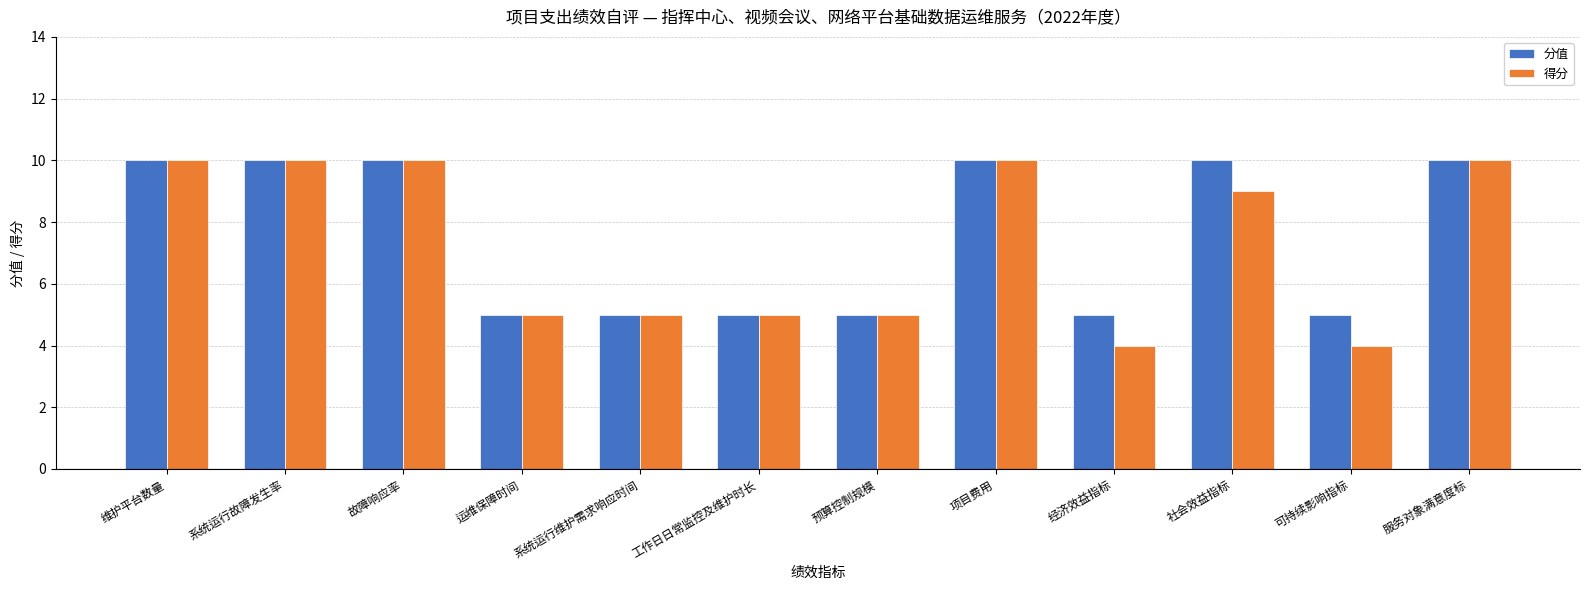

Reading right to left, extract all data points from this chart.

分值: 10	5	10	5	10	5	5	5	5	10	10	10
得分: 10	4	9	4	10	5	5	5	5	10	10	10